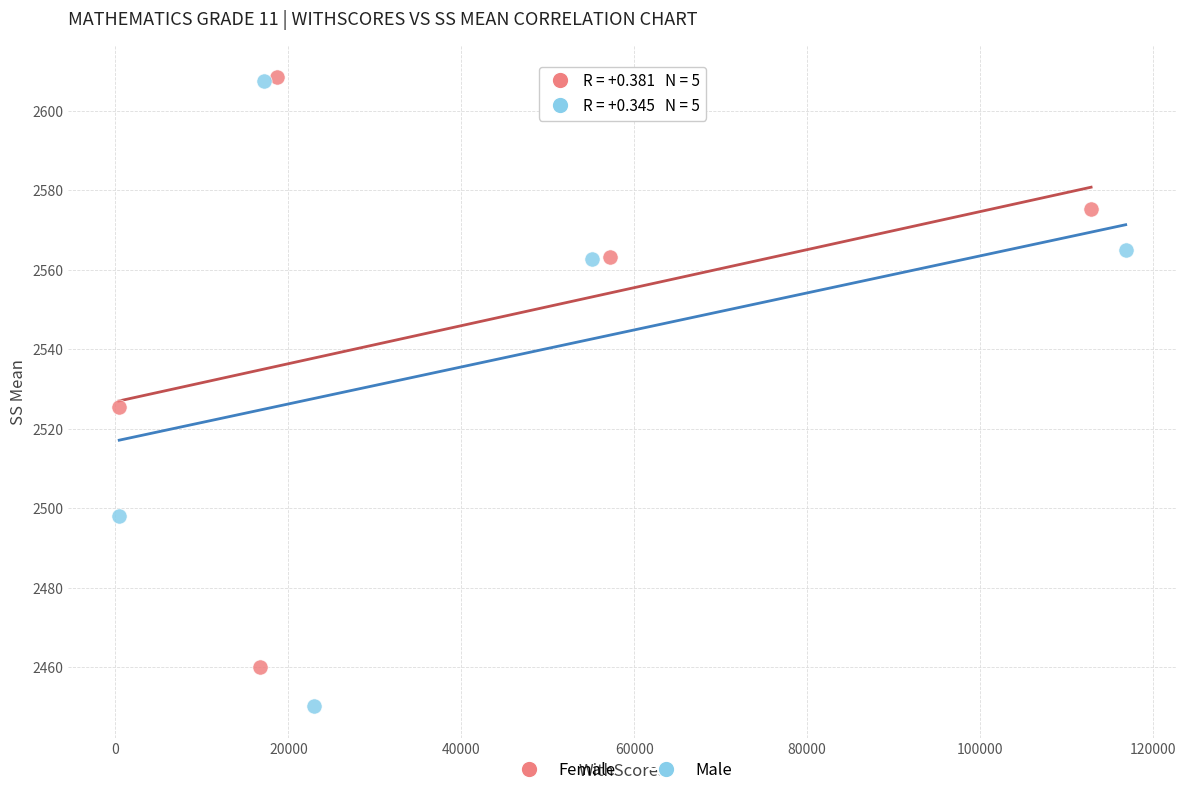

Which series has the largest Y range (max minus min)?

Male